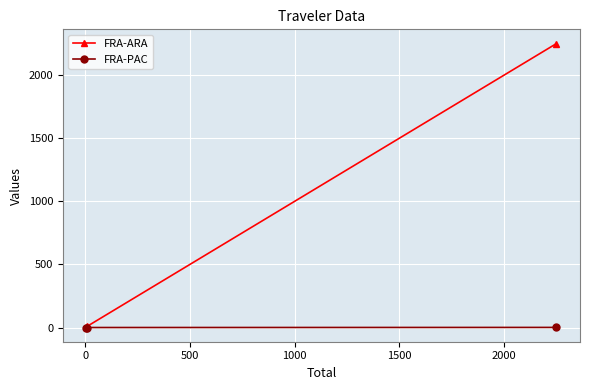

What is the value of the FRA-ARA point at the 3rd from the left?

2248.7